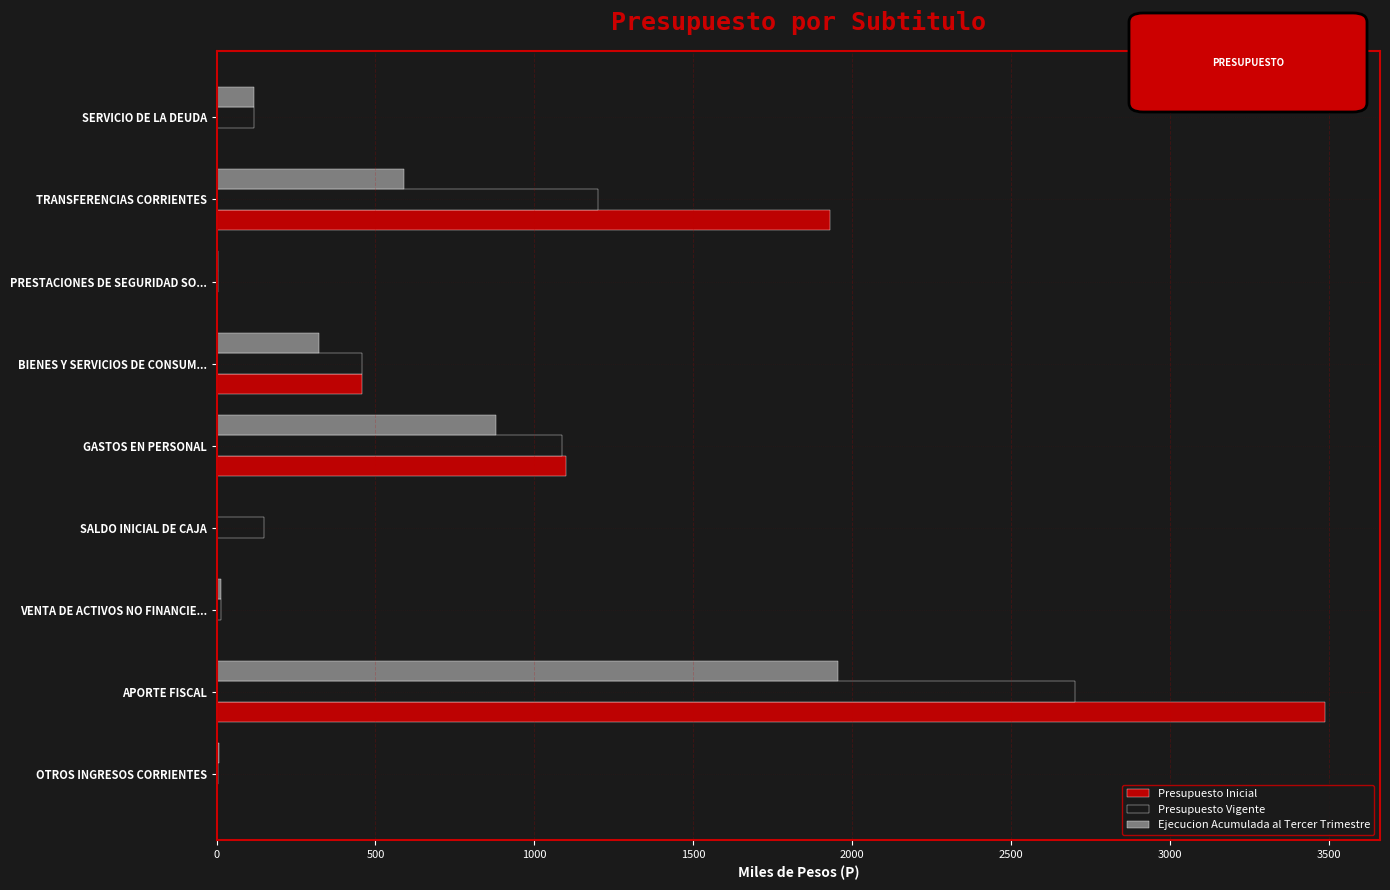

At which label is Presupuesto Inicial closest to 1743?

TRANSFERENCIAS CORRIENTES